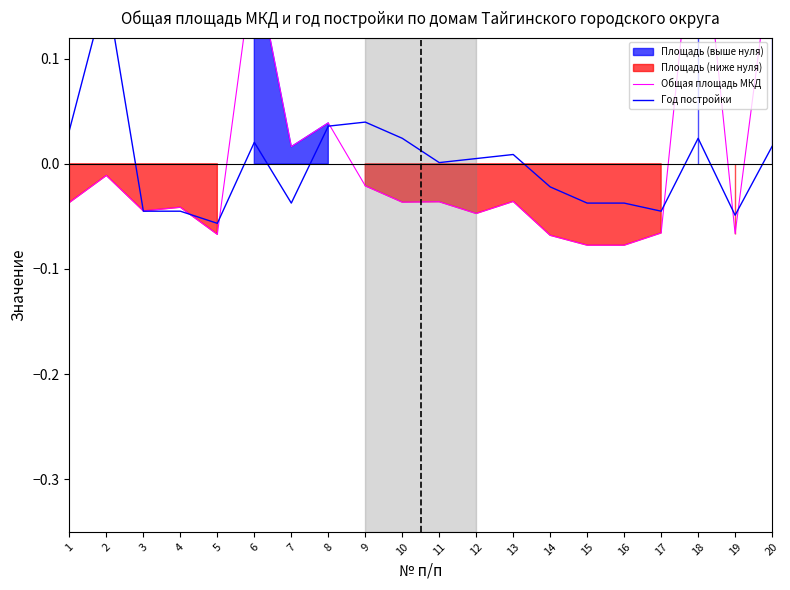

Which has a higher value, 19 or 16?

19